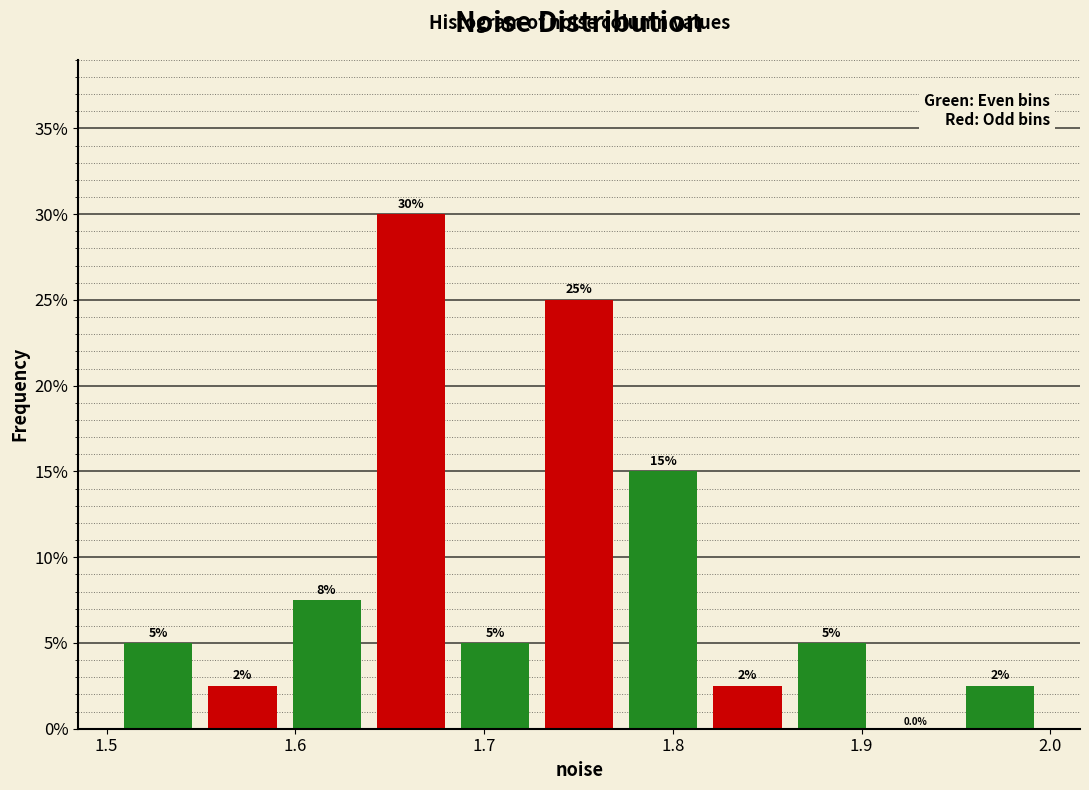

Over which range of the x-axis is the bar tallest?

1.64 to 1.68